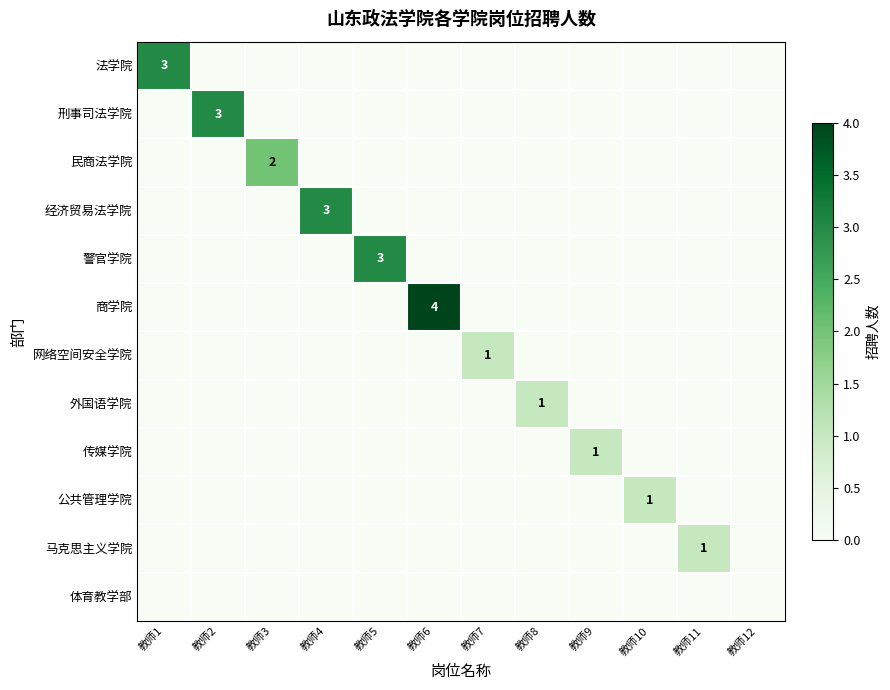

At which category does the chart reach its minimum across all series?

教师2